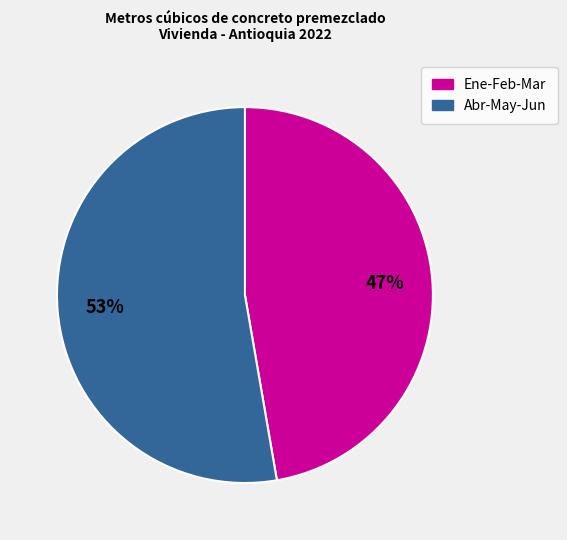

To the nearest percent, what is the average slice percentage?

50%